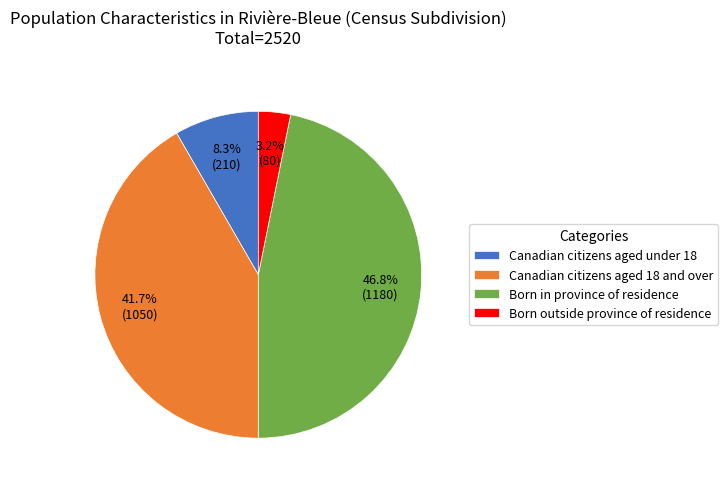

What is the largest slice in the pie chart?

Born in province of residence